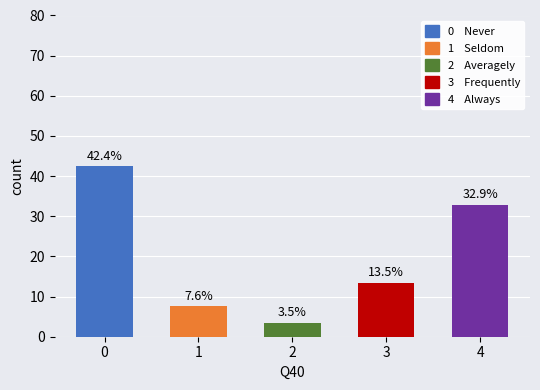

What is the value of the 3rd bar from the left?

3.5